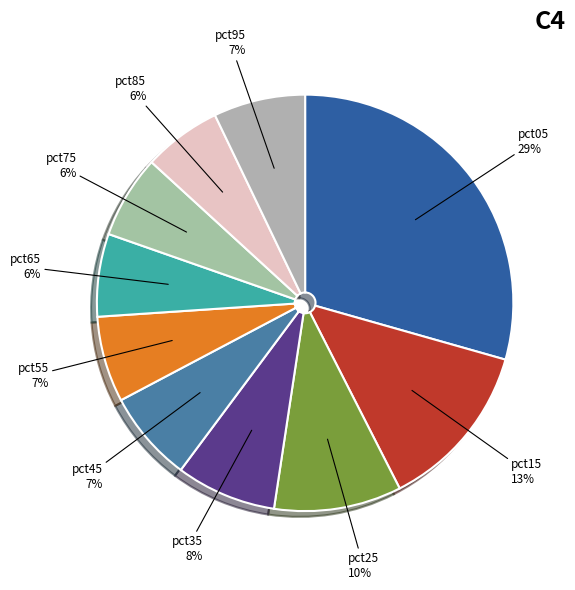

True or false: pct45 accounts for 7% of the total.

True